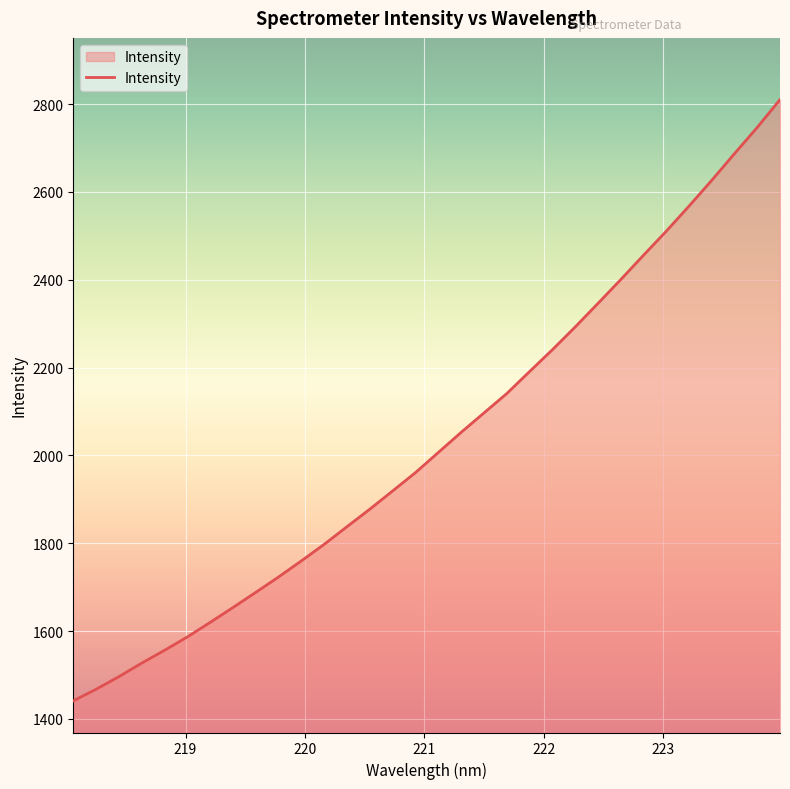

What is the greatest value displayed?

2810.1